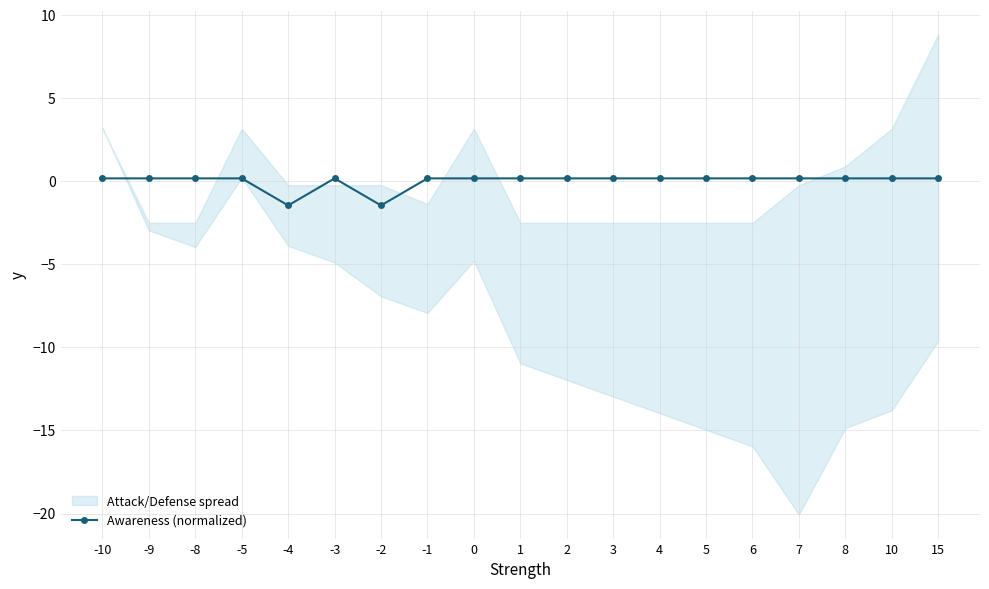

Rank the categories by value from highest to lowest.

-10, -9, -8, -5, -3, -1, 0, 1, 2, 3, 4, 5, 6, 7, 8, 10, 15, -4, -2